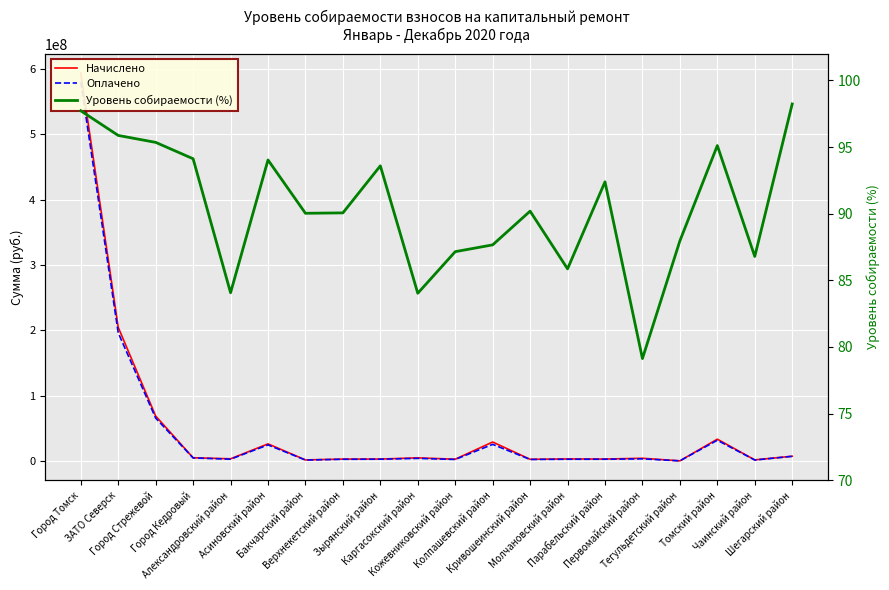

Reading left to right, list all the values displayed in this chart.

Начислено: Город Томск=593966376.3	ЗАТО Северск=204778365.5	Город Стрежевой=68931962.0	Город Кедровый=5049453.1	Александровский район=3429531.8	Асиновский район=26289262.3	Бакчарский район=1718231.8	Верхнекетский район=3005063.6	Зырянский район=3051740.6	Каргасокский район=4894378.1	Кожевниковский район=2810825.9	Колпашевский район=29147173.7	Кривошеинский район=2688139.1	Молчановский район=3232279.1	Парабельский район=3039742.5	Первомайский район=4262521.1	Тегульдетский район=313676.8	Томский район=33510027.1	Чаинский район=1783569.3	Шегарский район=7375826.7
Оплачено: Город Томск=580443286.4	ЗАТО Северск=196313183.3	Город Стрежевой=65728184.9	Город Кедровый=4752669.5	Александровский район=2883363.3	Асиновский район=24720813.3	Бакчарский район=1546846.6	Верхнекетский район=2706376.9	Зырянский район=2856037.5	Каргасокский район=4112983.2	Кожевниковский район=2449546.7	Колпашевский район=25549530.7	Кривошеинский район=2424413.9	Молчановский район=2775336.8	Парабельский район=2808557.1	Первомайский район=3372992.7	Тегульдетский район=275900.9	Томский район=31873041.6	Чаинский район=1548047.2	Шегарский район=7245395.7
Уровень собираемости (%): Город Томск=97.7	ЗАТО Северск=95.9	Город Стрежевой=95.3	Город Кедровый=94.1	Александровский район=84.1	Асиновский район=94.0	Бакчарский район=90.0	Верхнекетский район=90.1	Зырянский район=93.6	Каргасокский район=84.0	Кожевниковский район=87.2	Колпашевский район=87.7	Кривошеинский район=90.2	Молчановский район=85.9	Парабельский район=92.4	Первомайский район=79.1	Тегульдетский район=88.0	Томский район=95.1	Чаинский район=86.8	Шегарский район=98.2